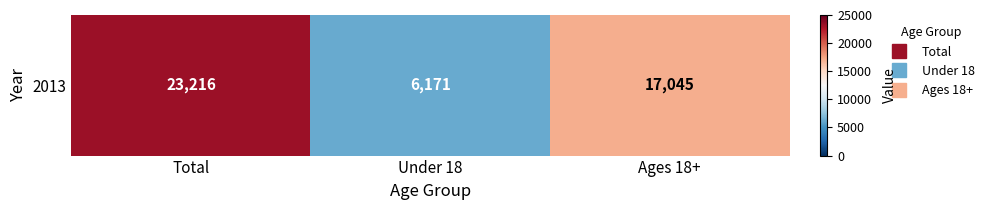

Which category has the highest value across all series?

Total